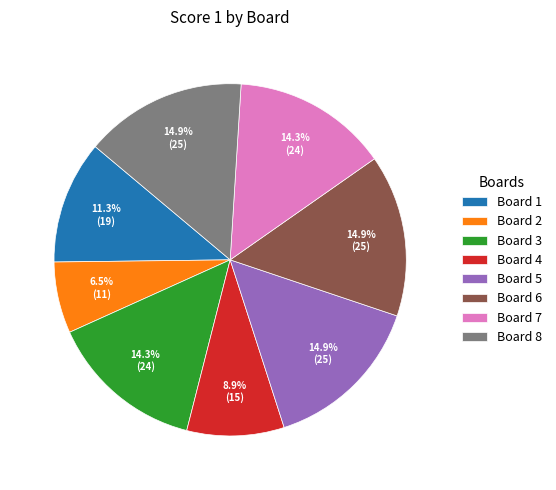

What is the ratio of the value at Board 5 to the value at Board 4?

1.7